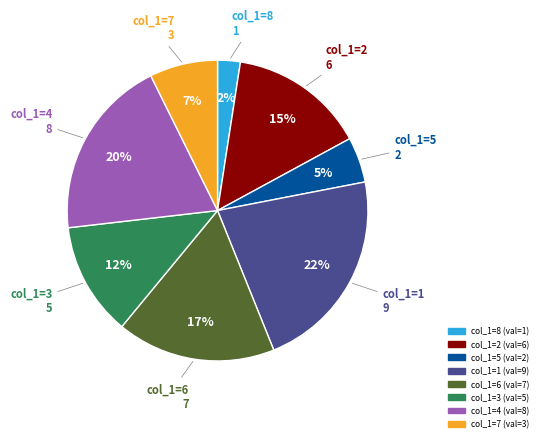

To the nearest percent, what is the difference between the largest and smallest slice percentages?

20%